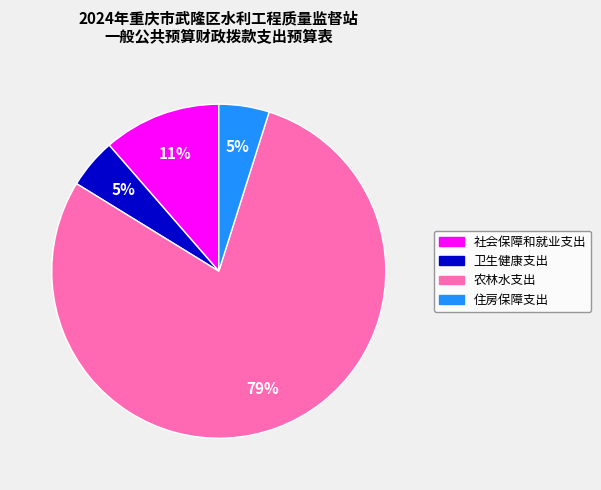

Which slice is the largest?

农林水支出